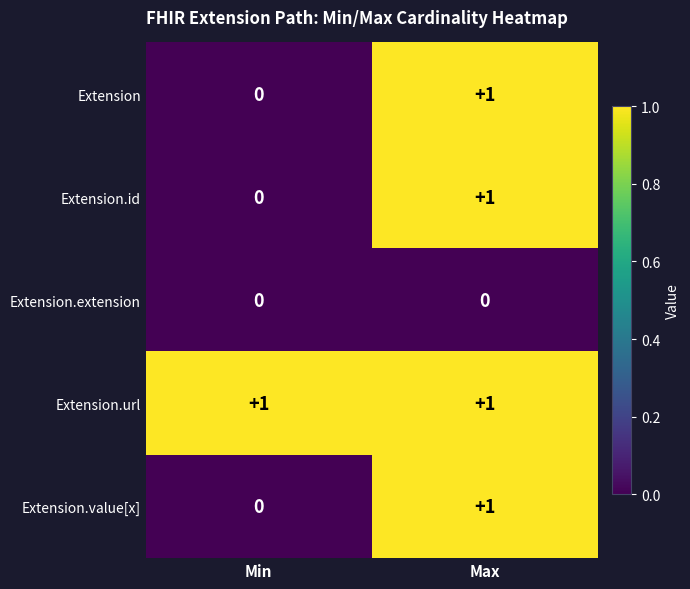

What is the total value across all series at Min?

1